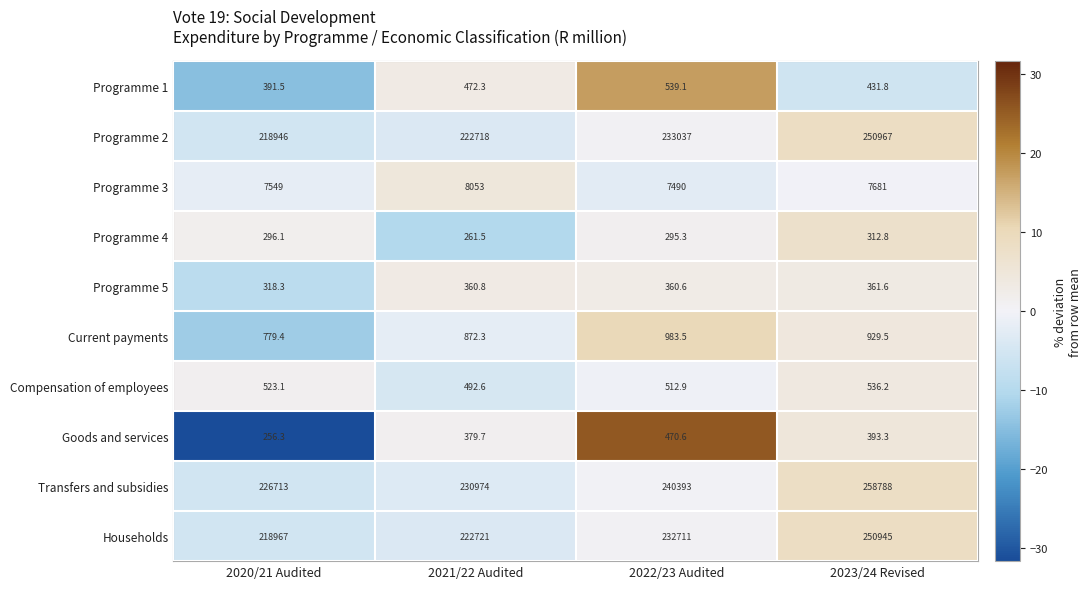

What is the minimum value shown in the chart?

256.3